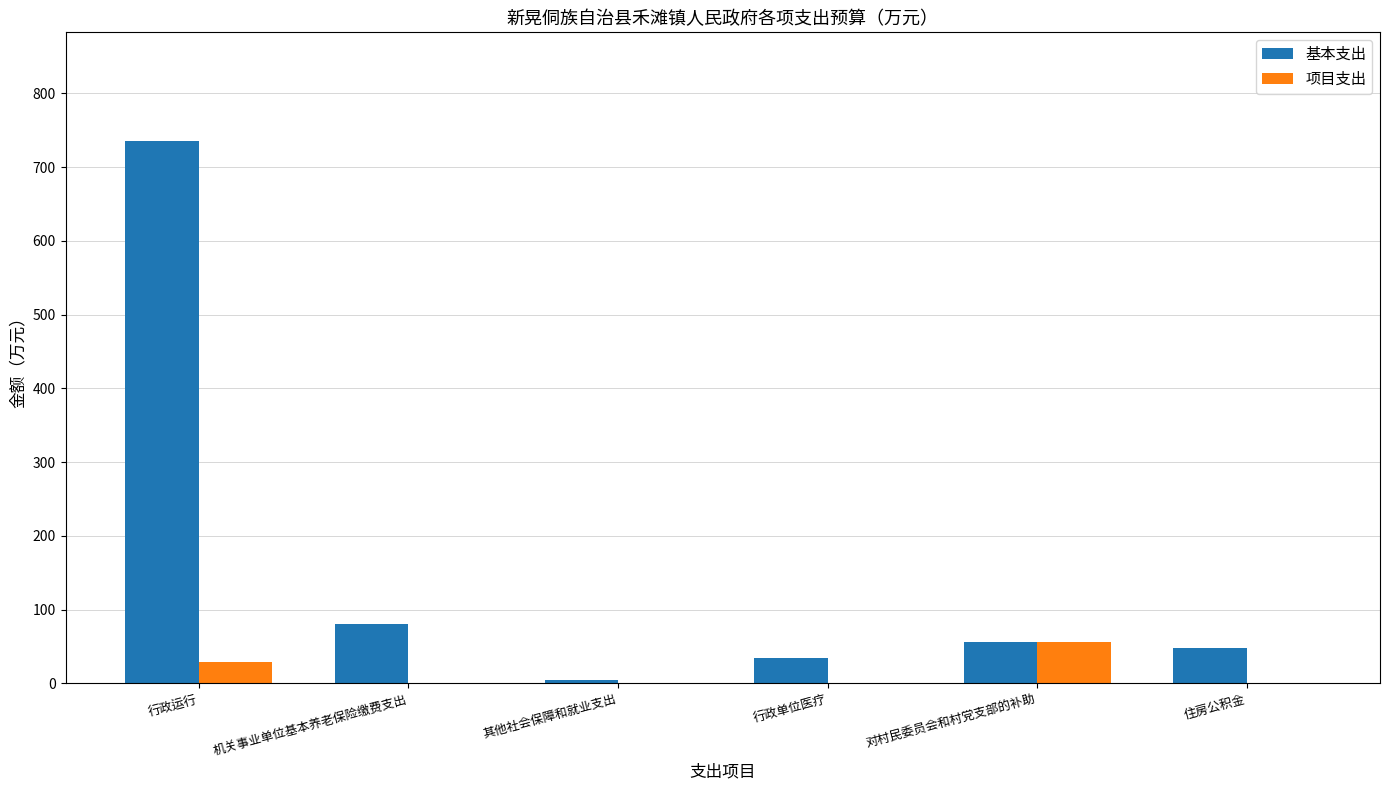

What is the maximum value for 基本支出?

735.8